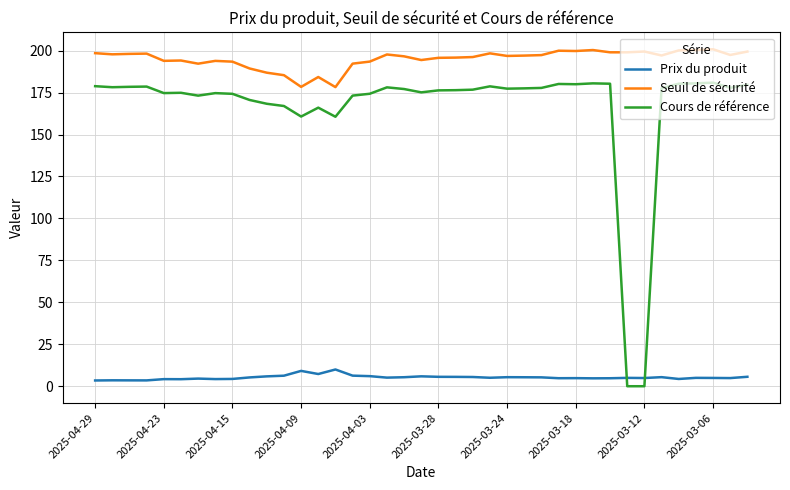

Which series has the largest total across all categories?

Seuil de sécurité